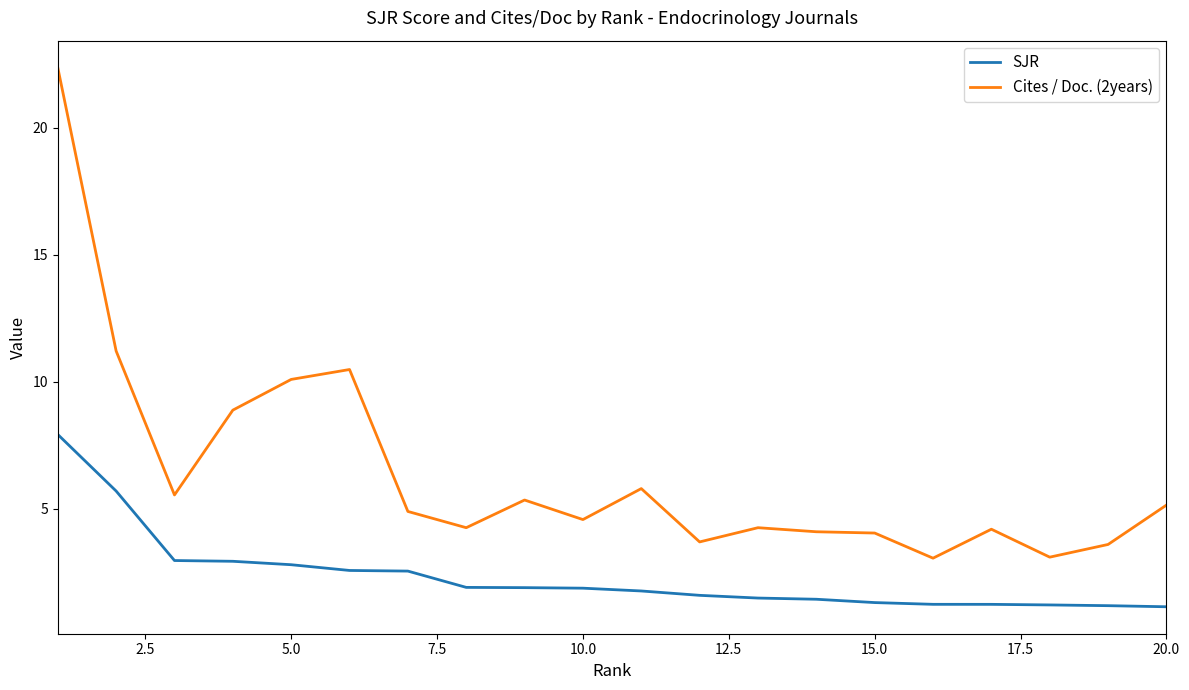

True or false: SJR and Cites / Doc. (2years) intersect in this chart.

False